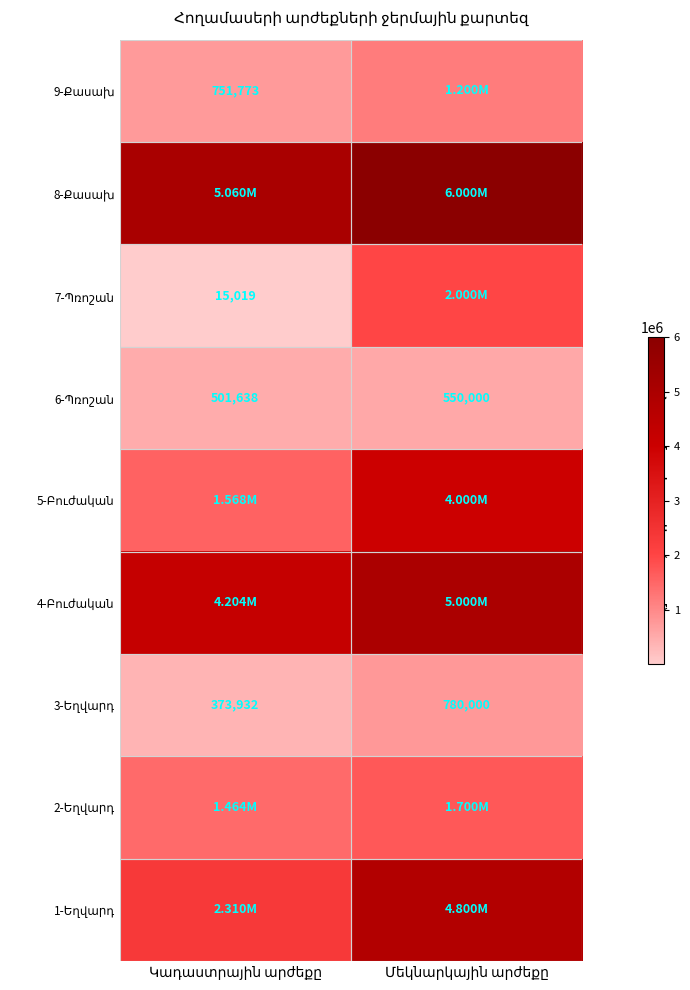

What is the difference between the highest and lowest values at Կադաստրային արժեքը?

5045097